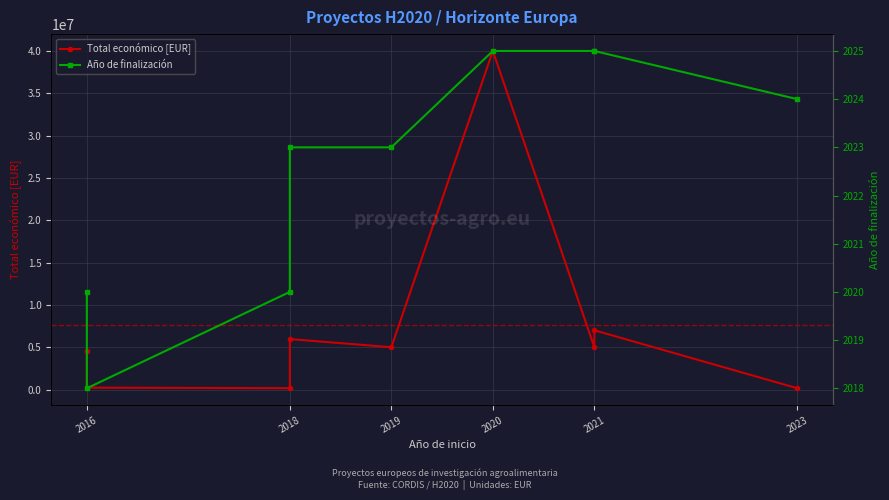

How many interior local valleys does the Año de finalización series have?

1